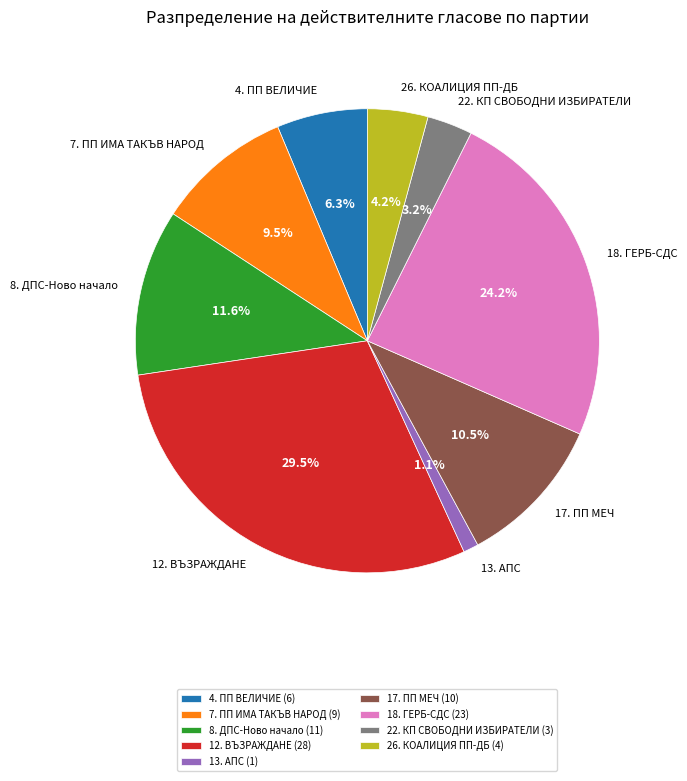

What is the largest slice in the pie chart?

12. ВЪЗРАЖДАНЕ